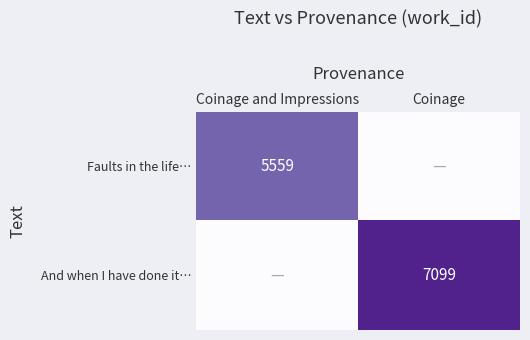

Which category has the lowest value in the Faults in the life… series?

Coinage